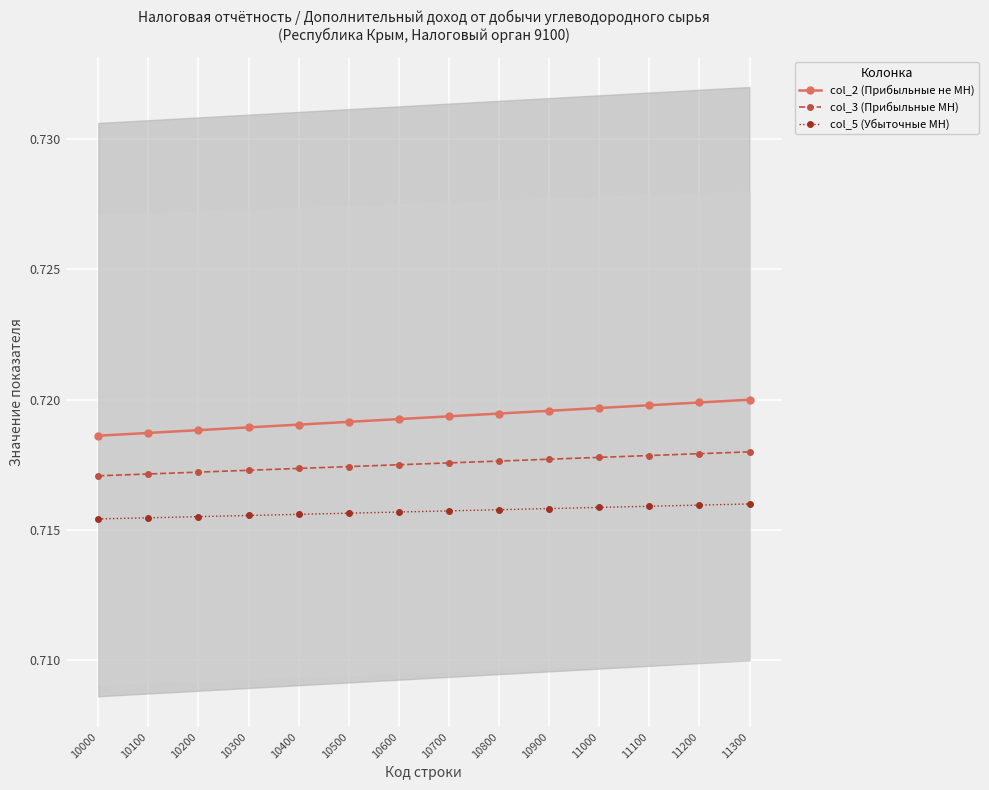

Read the col_3 (Прибыльные МН) value at 10300.

0.7